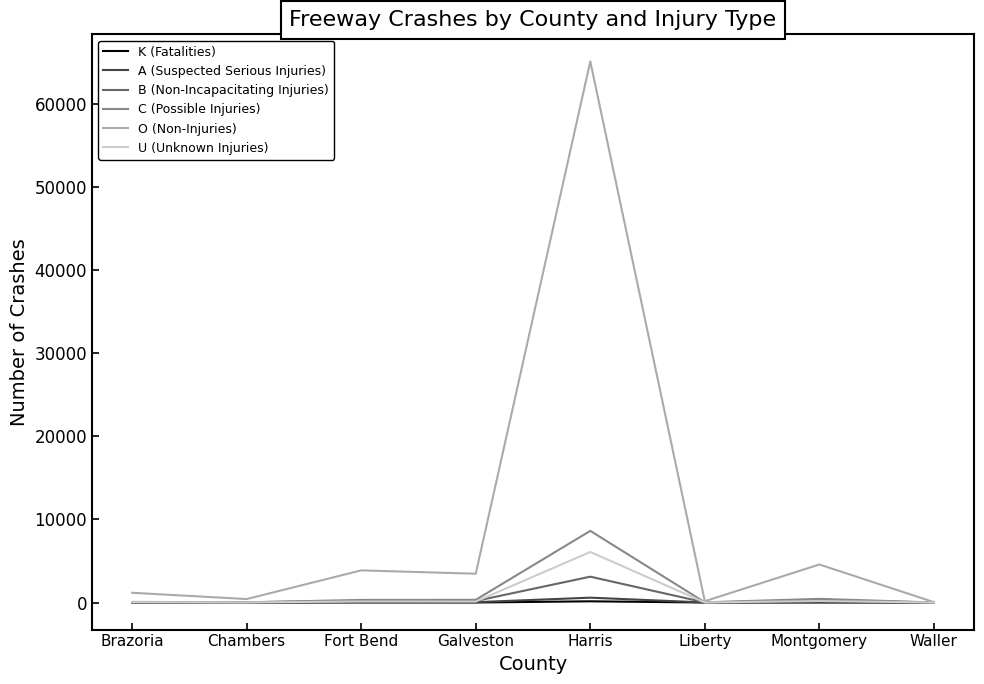

Which series has the largest total across all categories?

O (Non-Injuries)